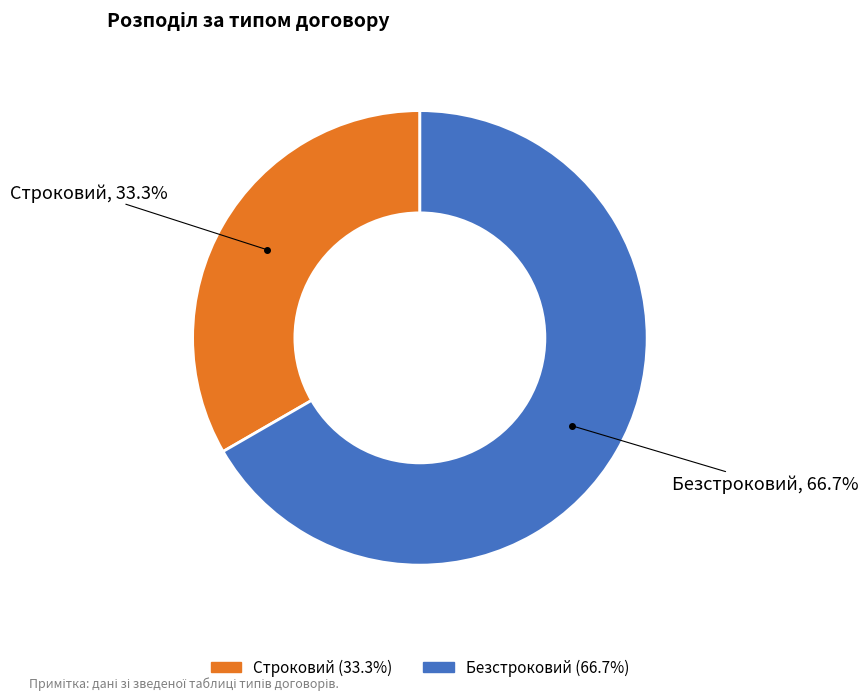

To the nearest percent, what is the difference between the Безстроковий and Строковий slice percentages?

33%